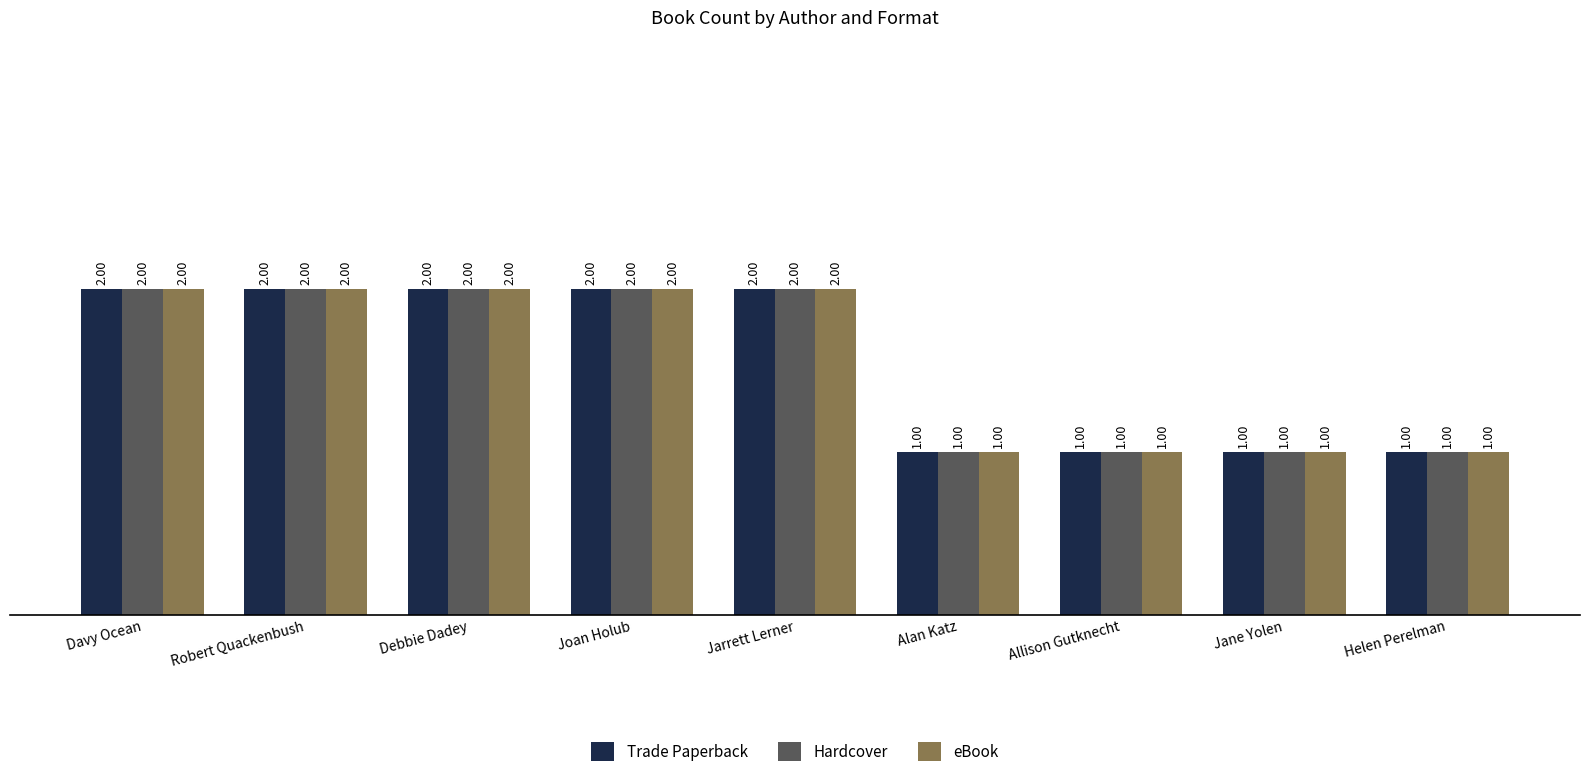

Reading left to right, what are all the values shown in this chart?

Trade Paperback: 2	2	2	2	2	1	1	1	1
Hardcover: 2	2	2	2	2	1	1	1	1
eBook: 2	2	2	2	2	1	1	1	1